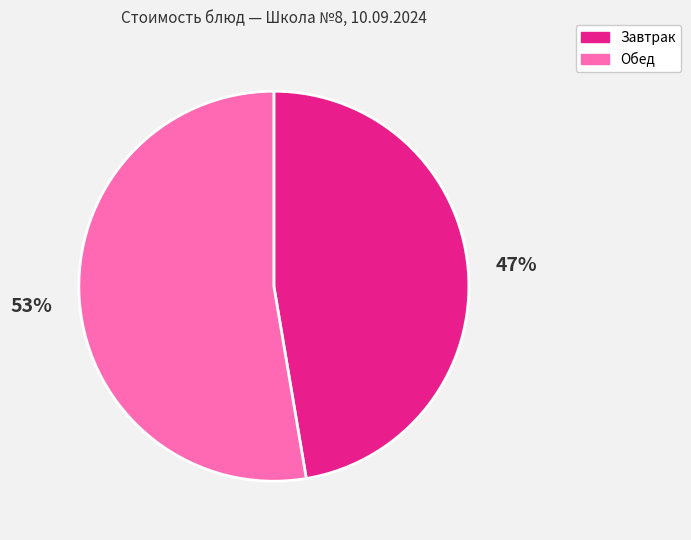

Which category has the smallest portion of the pie?

Завтрак